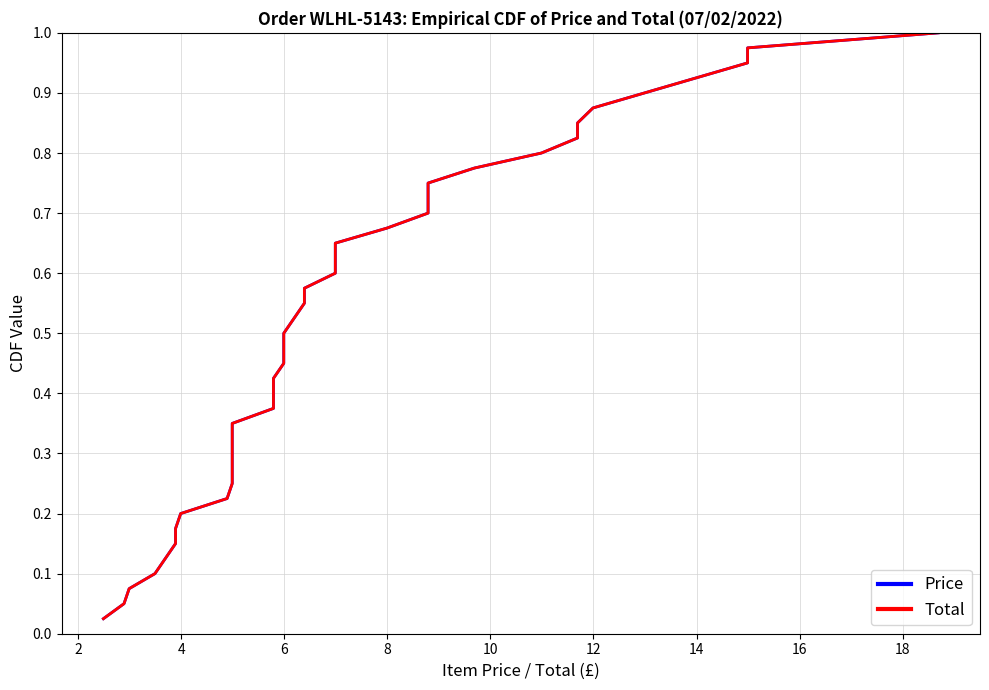

True or false: Total and Price cross at least once.

False